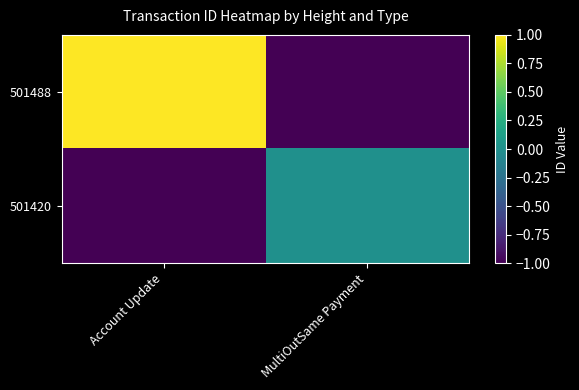

What is the difference between the highest and lowest values at MultiOutSame Payment?

1